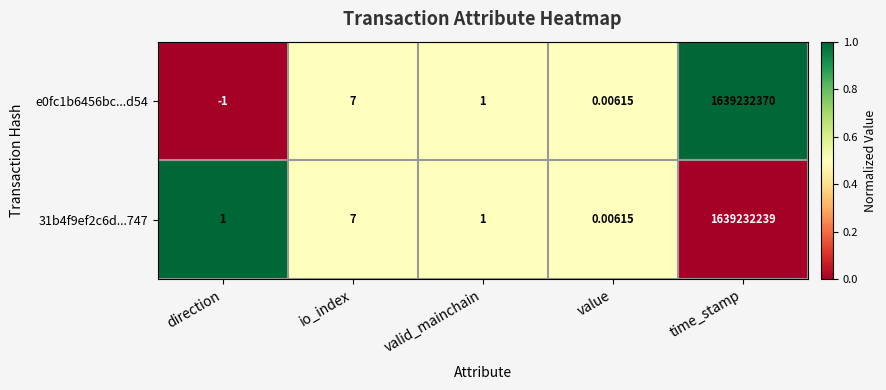

List the labels in order of e0fc1b6456bc...d54 value, largest first.

time_stamp, io_index, valid_mainchain, value, direction